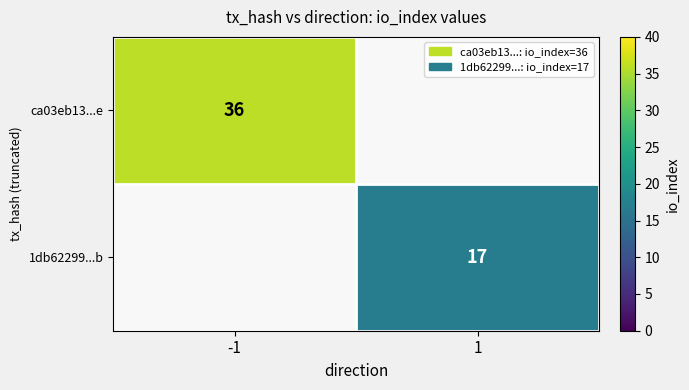

The value of 1db62299...b at 1 is 23.2. True or false?

False